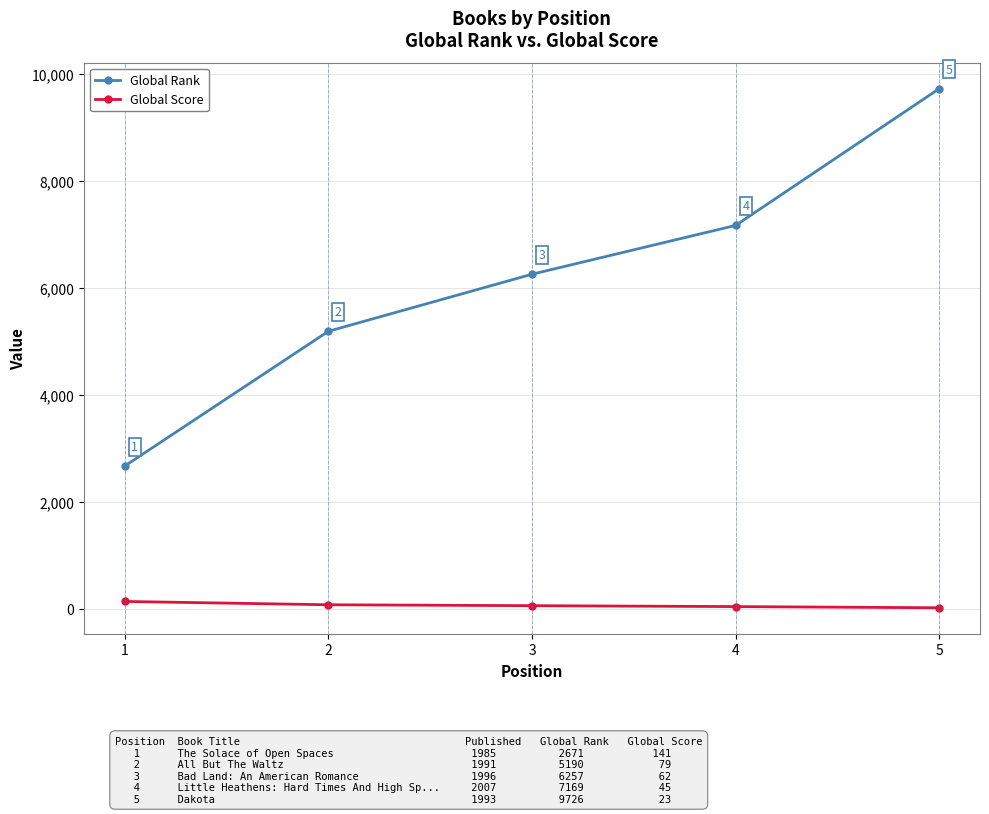

The value of Global Rank at 2 is 8993. True or false?

False